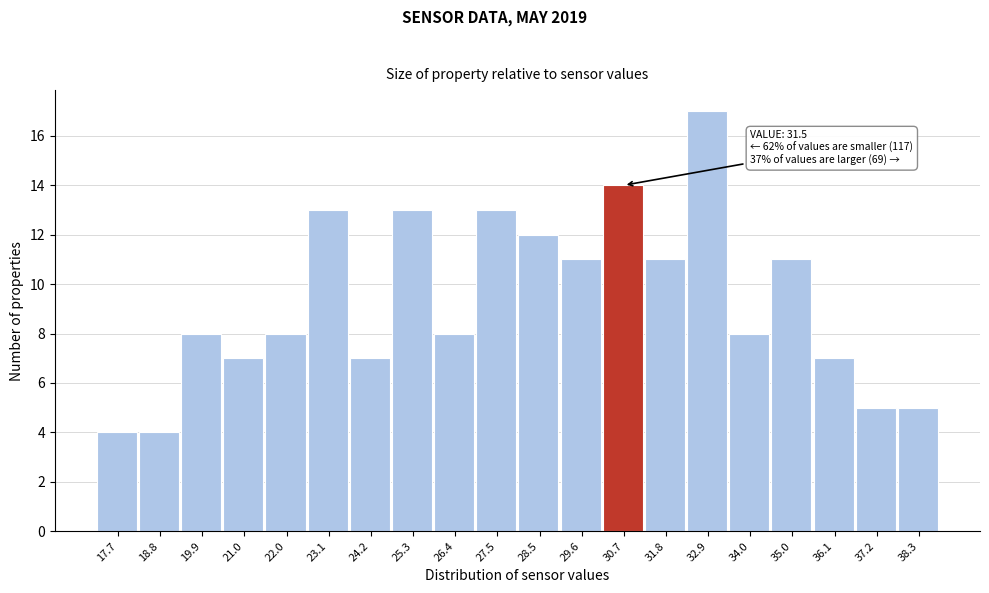

Reading right to left, list all the values displayed in this chart.

5	5	7	11	8	17	11	14	11	12	13	8	13	7	13	8	7	8	4	4